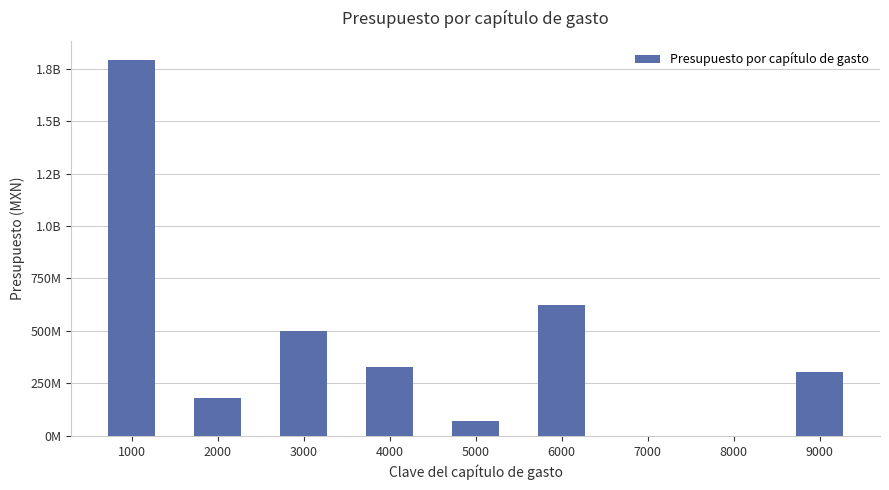

What is the approximate value at 6000?

624478341.1